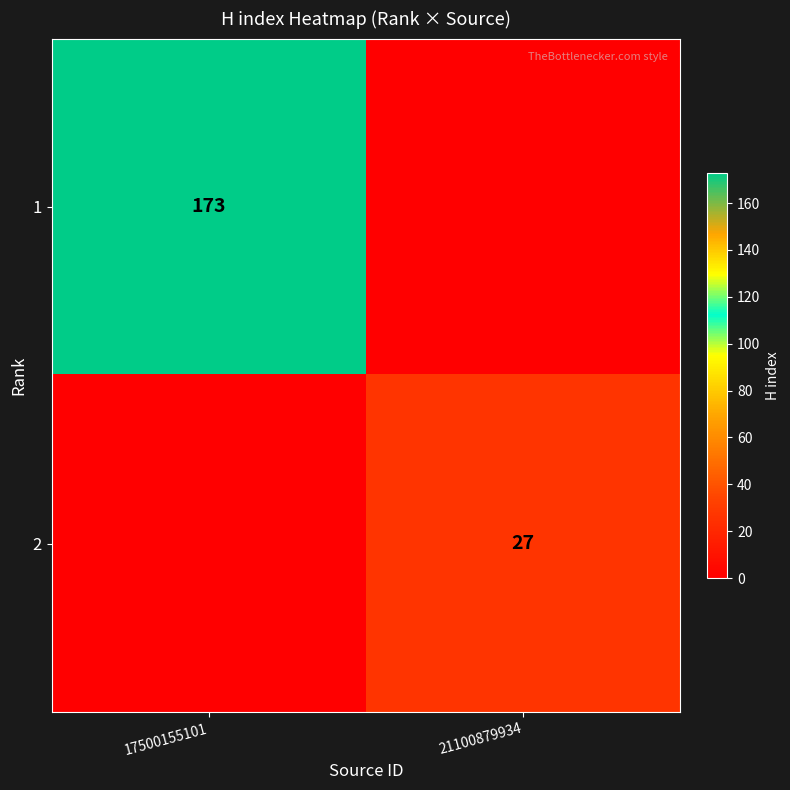

The 2 series shows 16 at 21100879934. True or false?

False